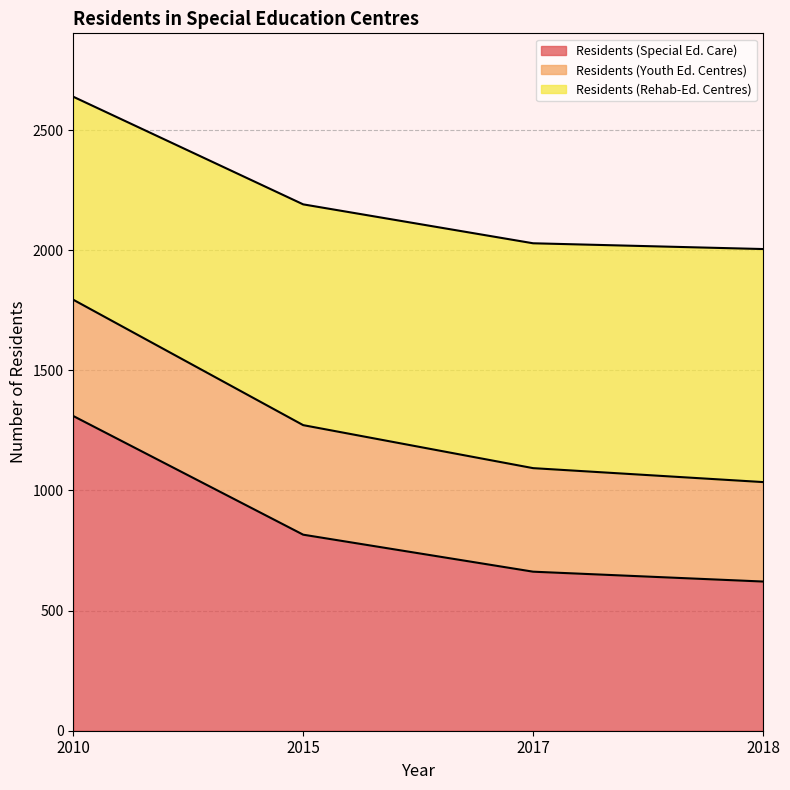

Which category has the highest value in the Residents (Special Ed. Care) series?

2010